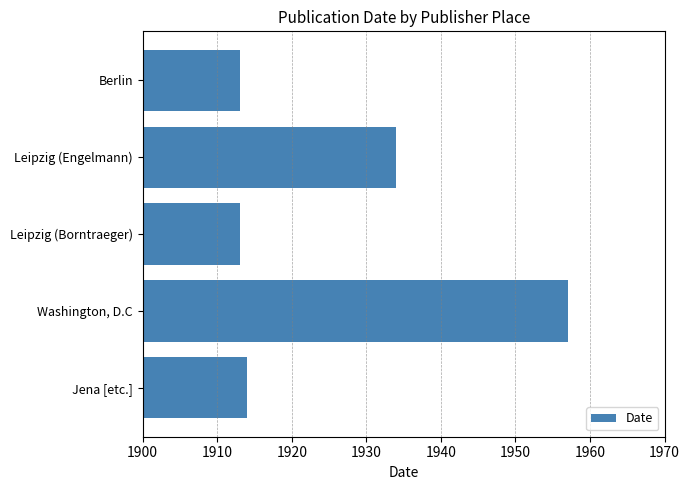

The value at Berlin is 3143. True or false?

False